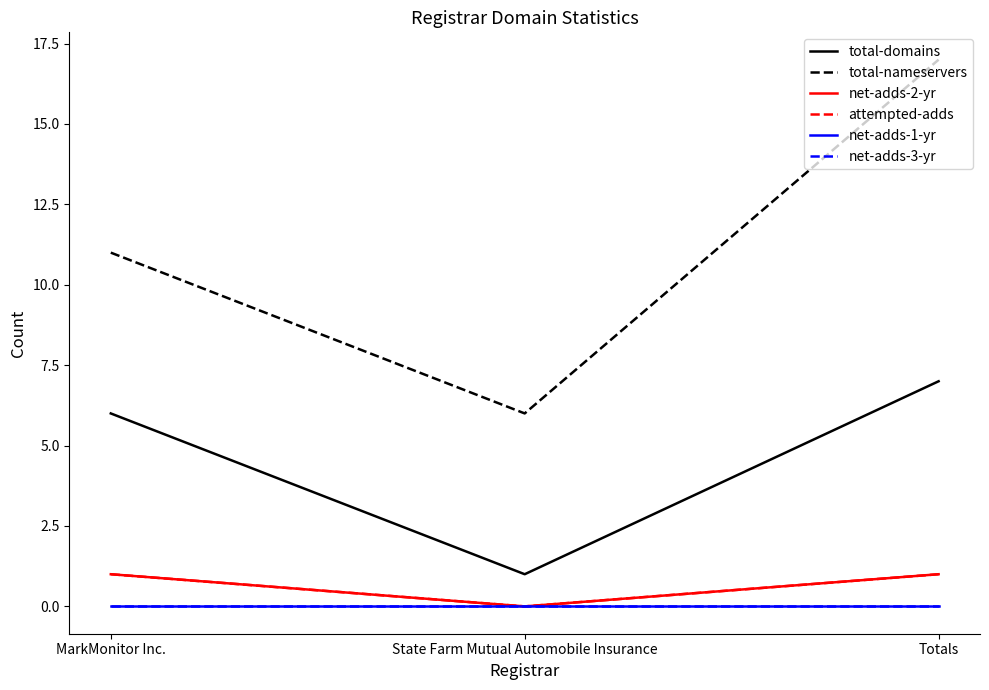

Where is total-nameservers nearest to the value 11?

MarkMonitor Inc.